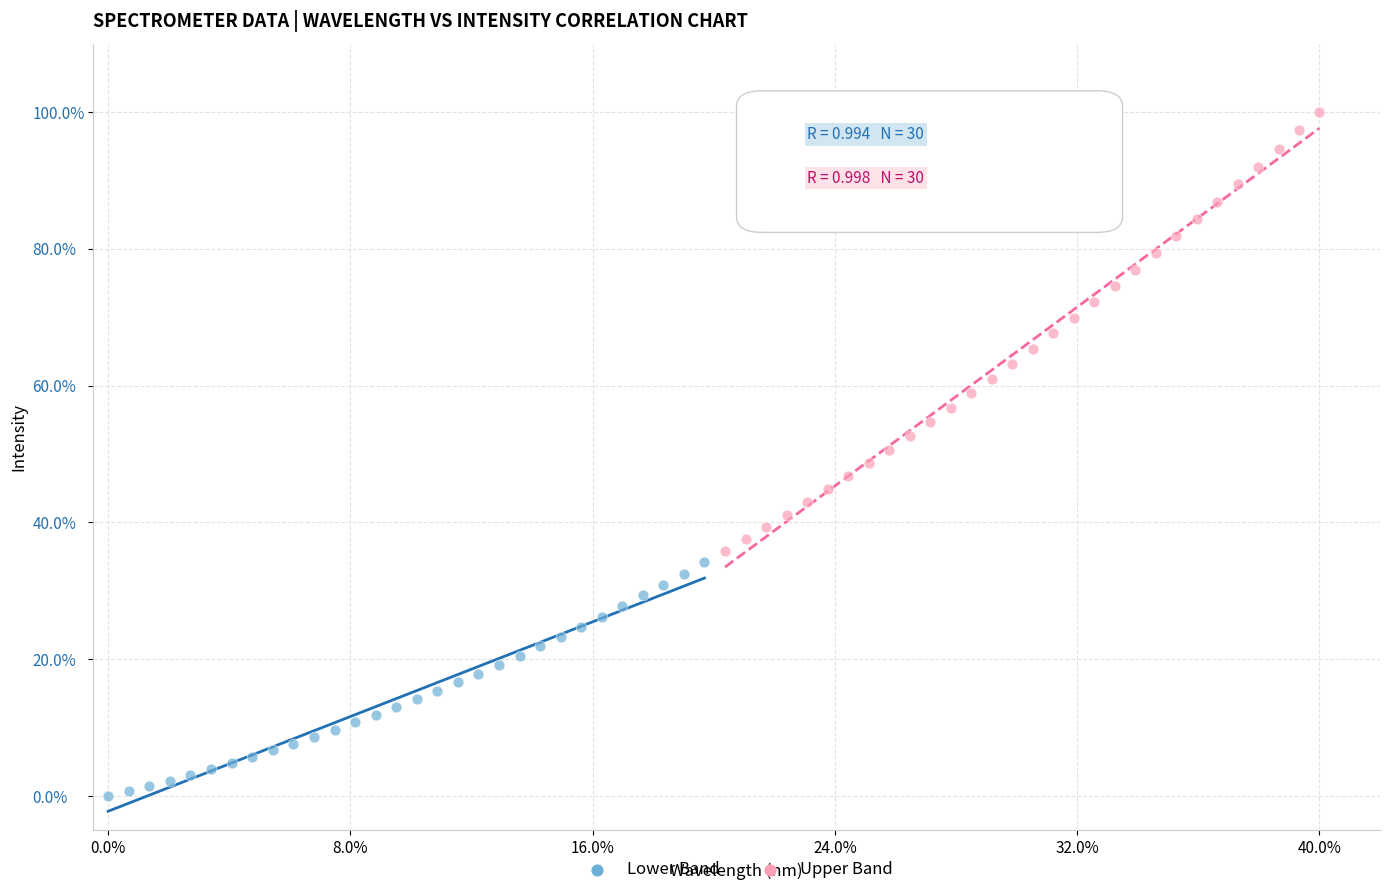

Which series has the largest Y range (max minus min)?

Upper Band